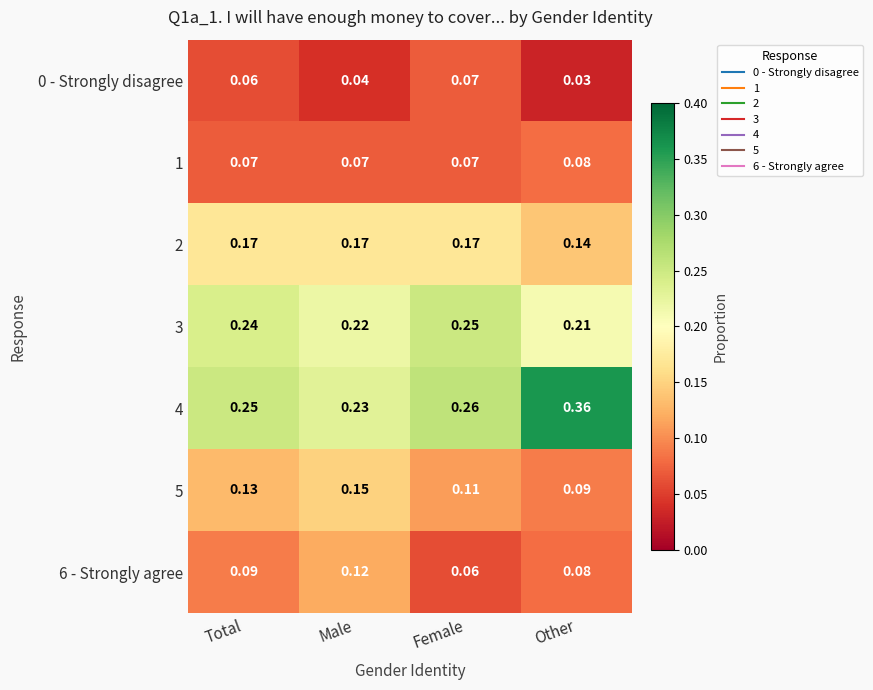

Where is 4 nearest to the value 0?

Male